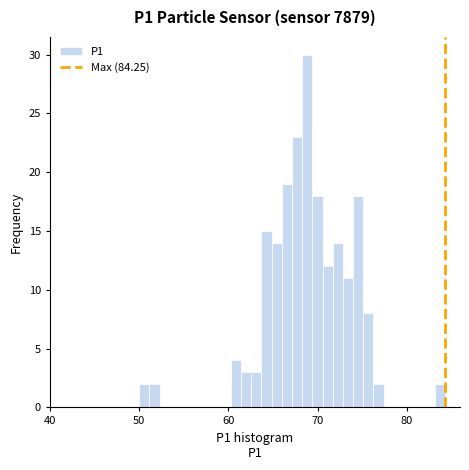

Around what value on the x-axis is the tallest bar? Give the approximate position of its centre, as read against the axis.

69